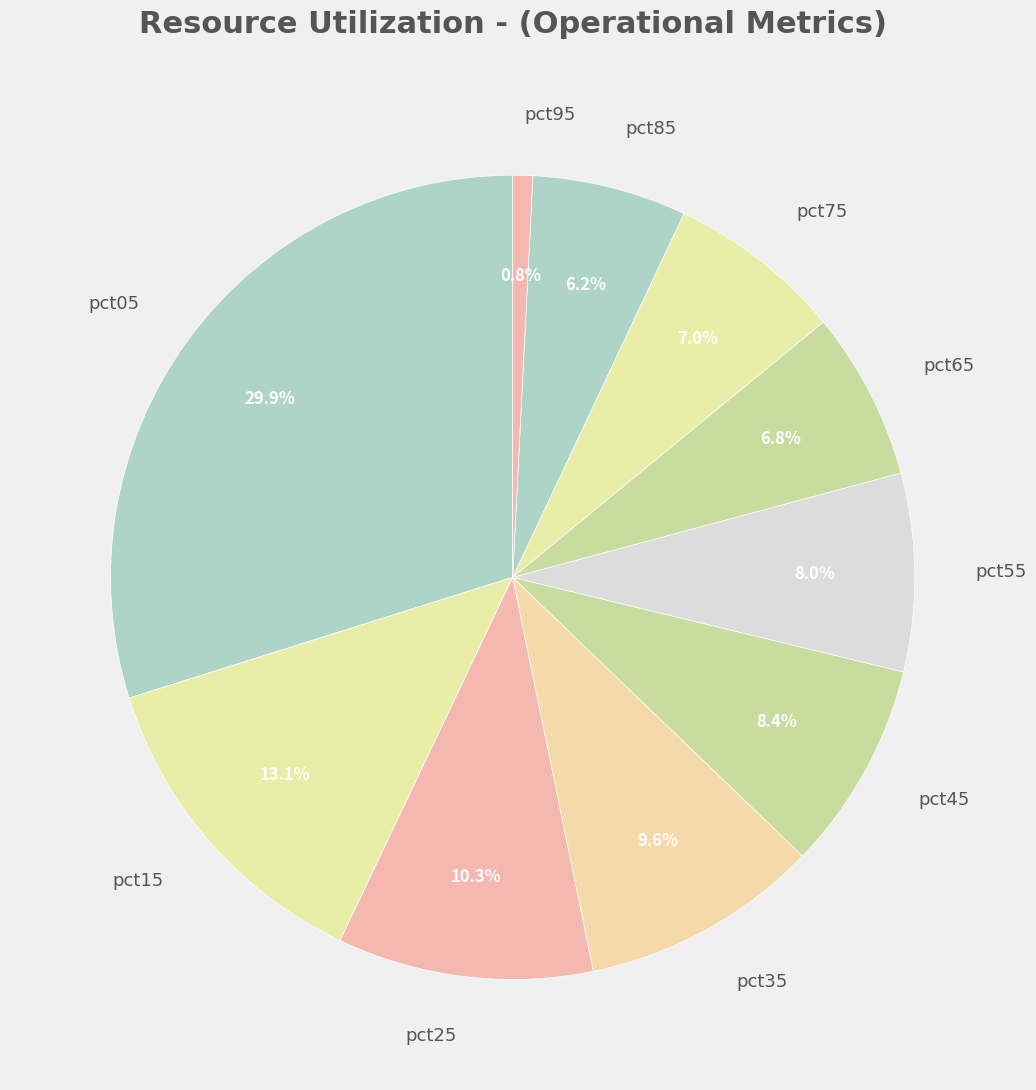

What percentage is NOT represented by pct75?

93.0%